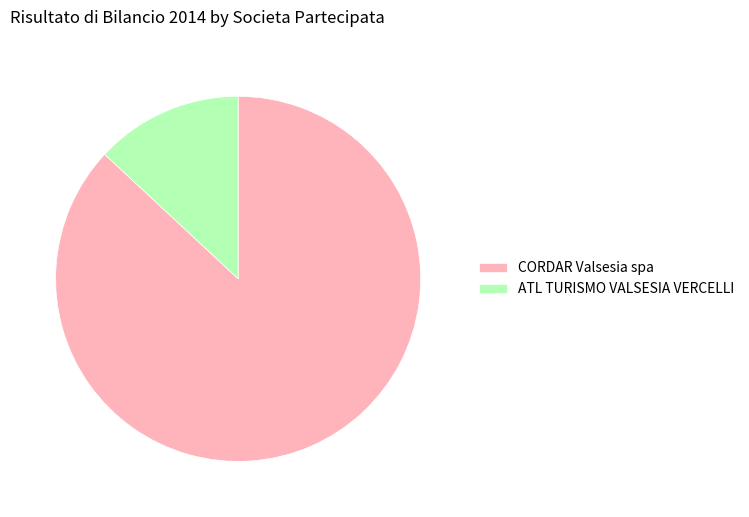

Does CORDAR Valsesia spa represent more than half of the total?

Yes